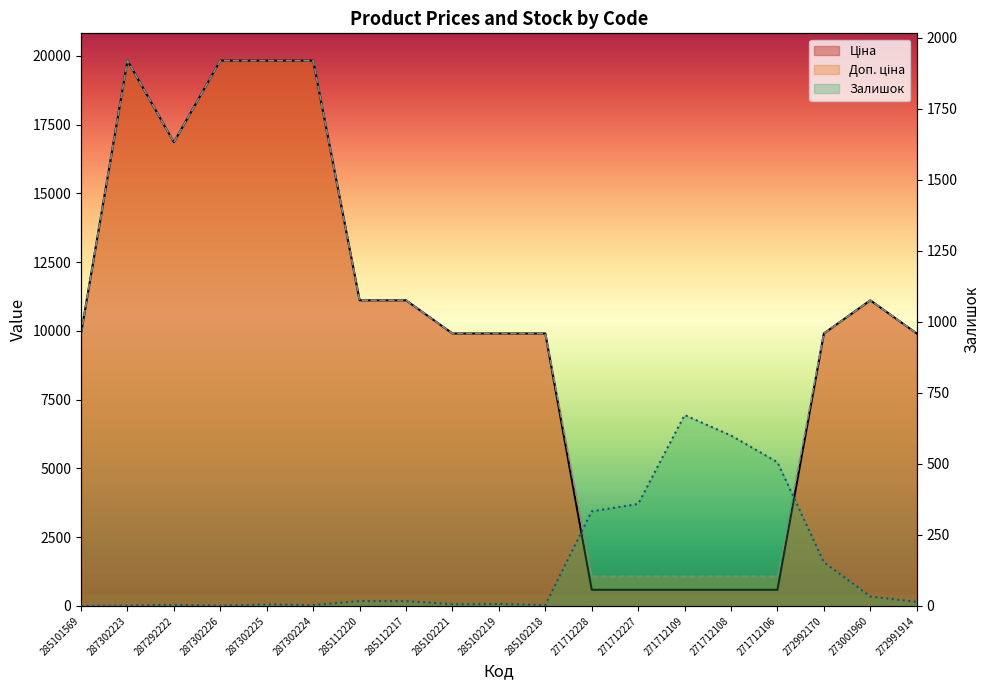

What is the label of the 8th point from the left?

285112217